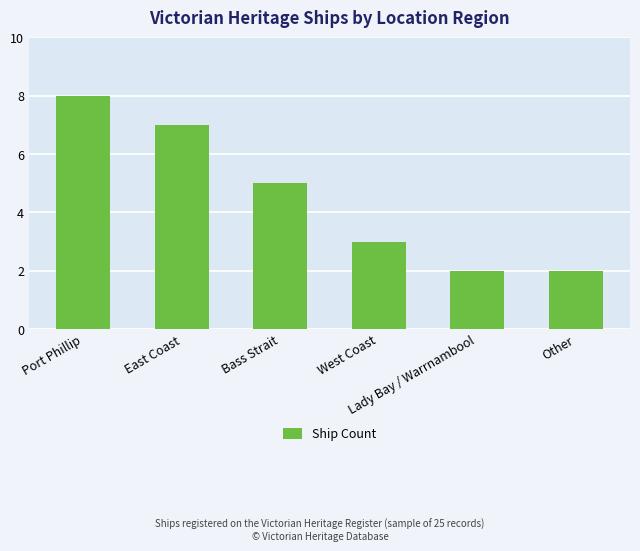

The chart shows a value of 2 at Other. True or false?

True